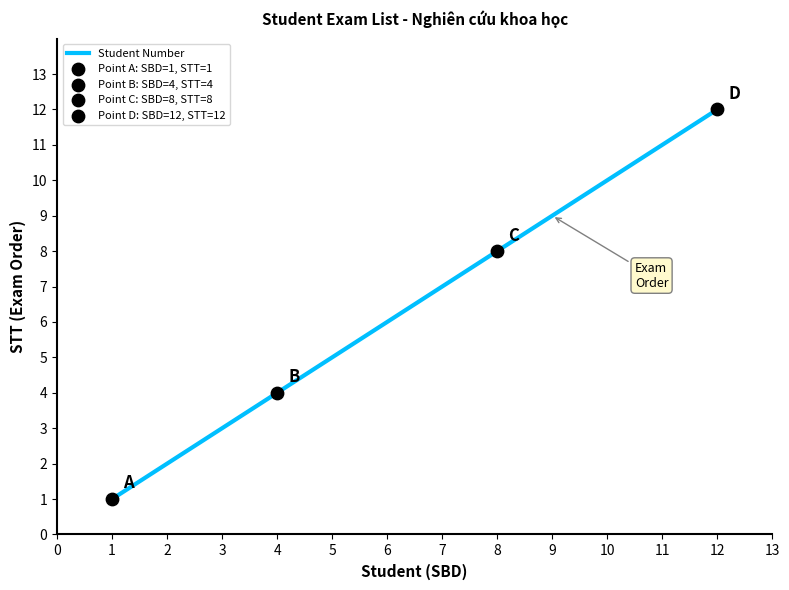

What is the change in value from 6 to 7?

+1